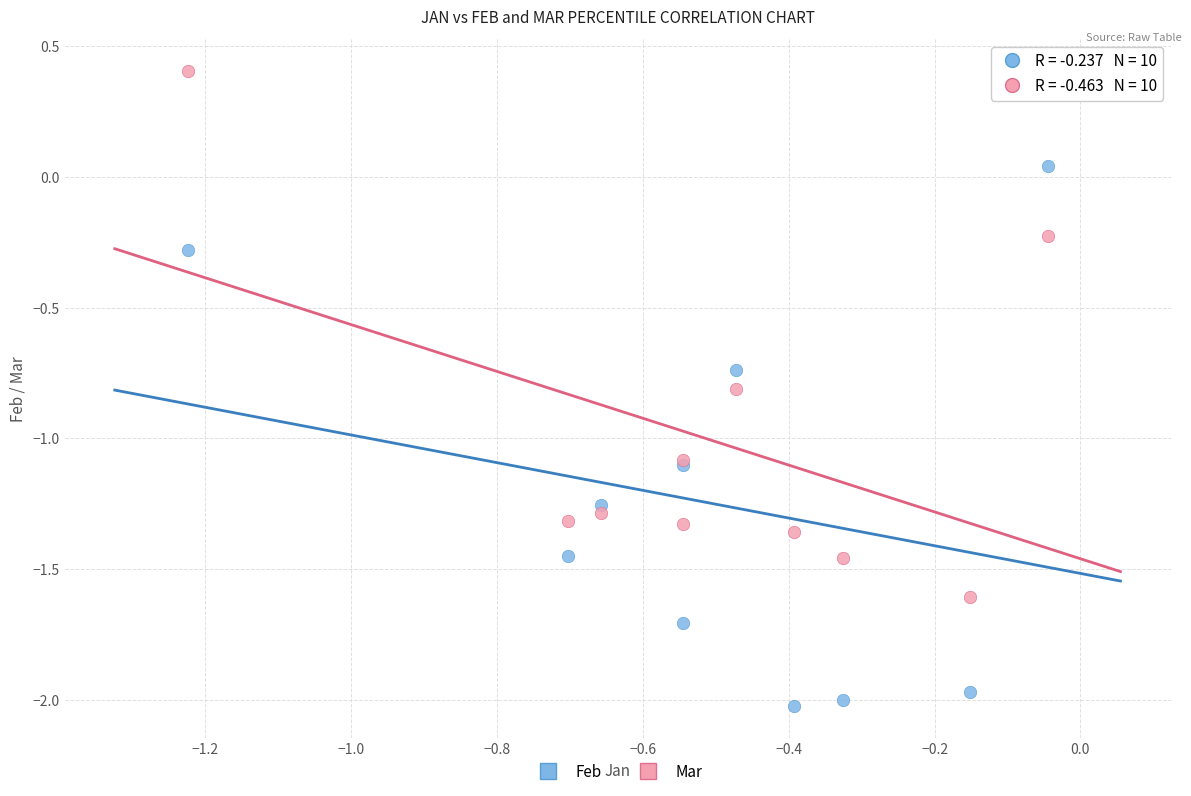

Which series contains the highest Y value?

Mar